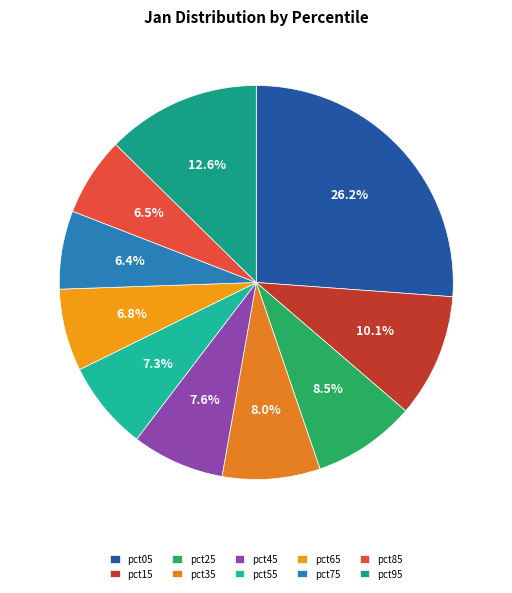

Do pct25 and pct65 together represent more than half of the pie?

No